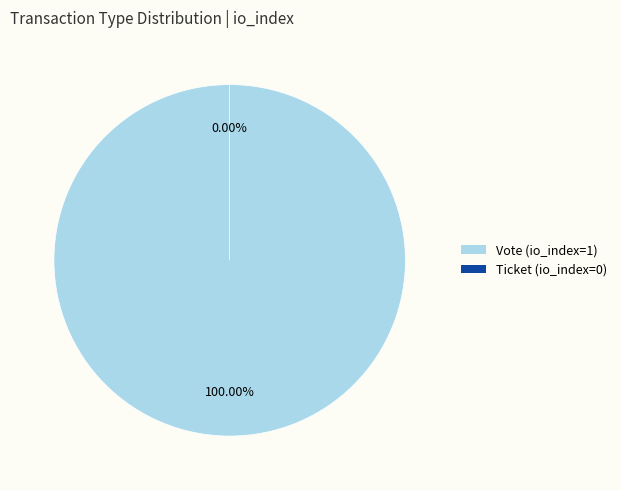

Which category accounts for the majority?

Vote (io_index=1)